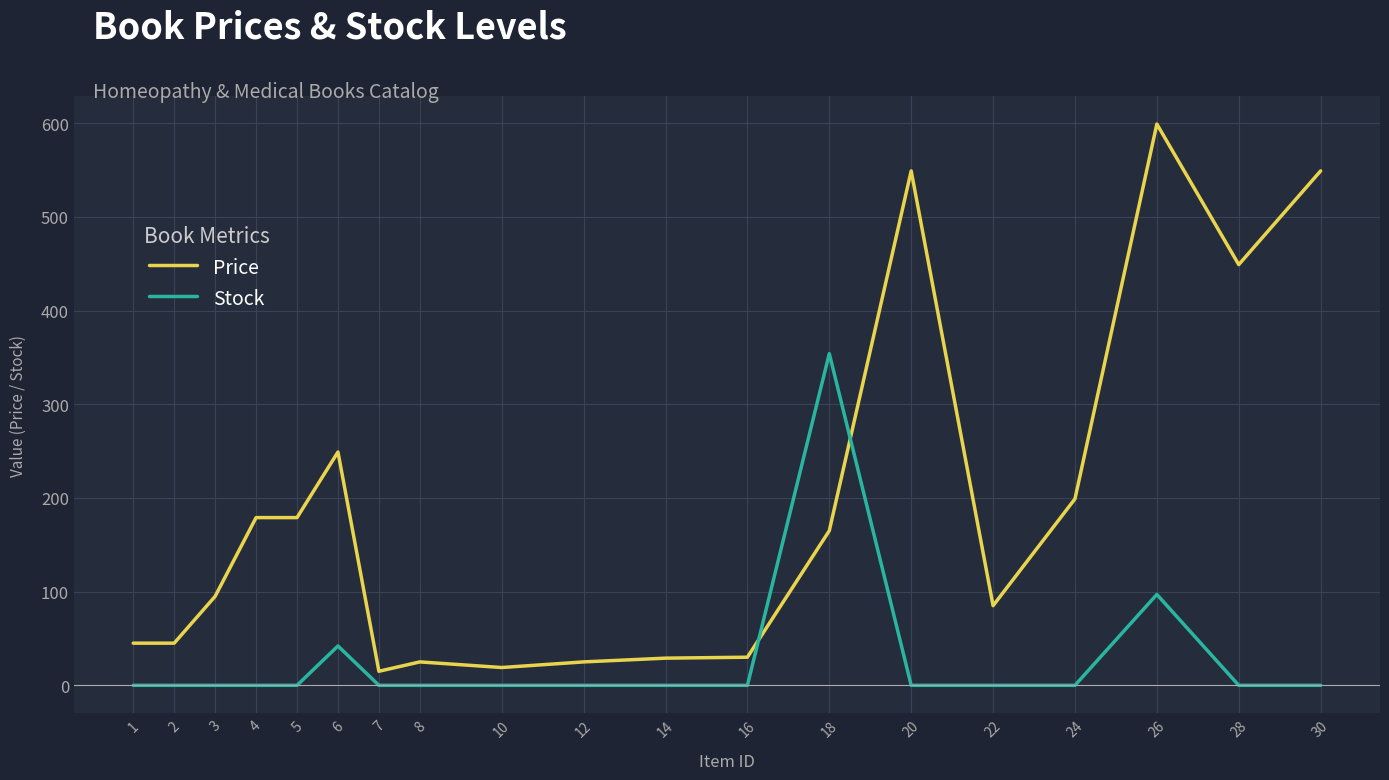

List the series in order of their overall mean, highest first.

Price, Stock